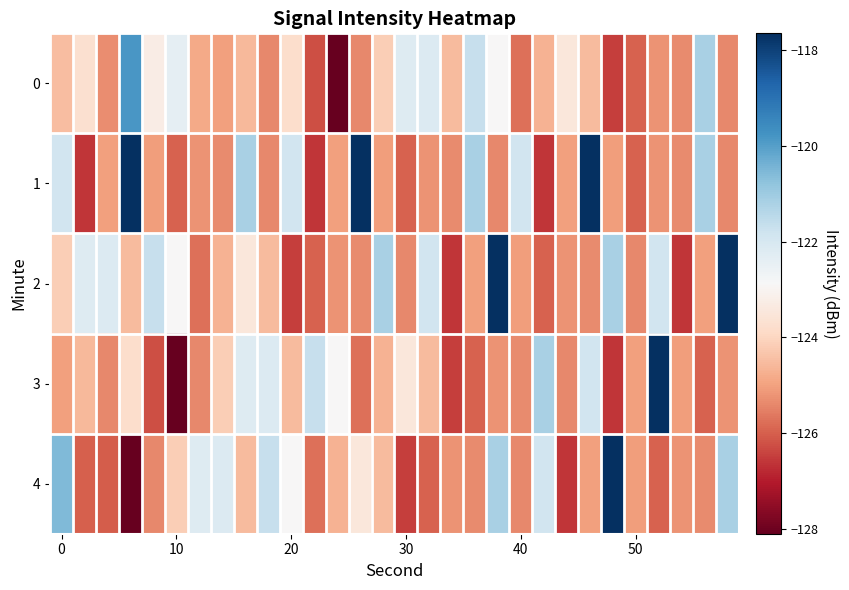

At which category is the sum across all series the highest?

19